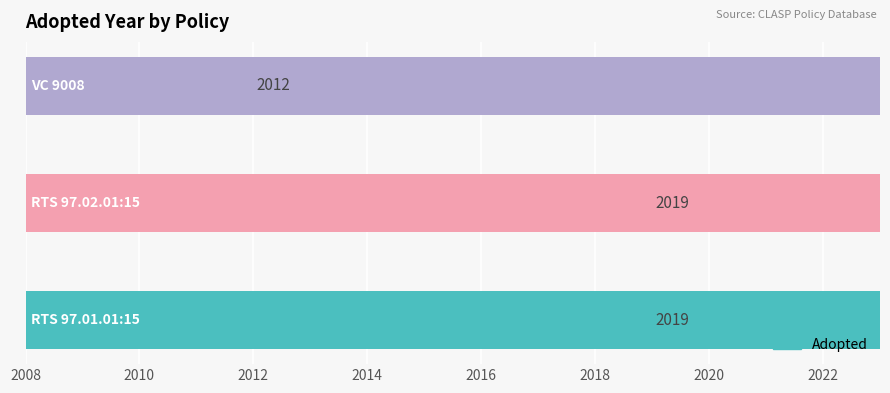

The chart shows a value of 1222 at 2008. True or false?

False